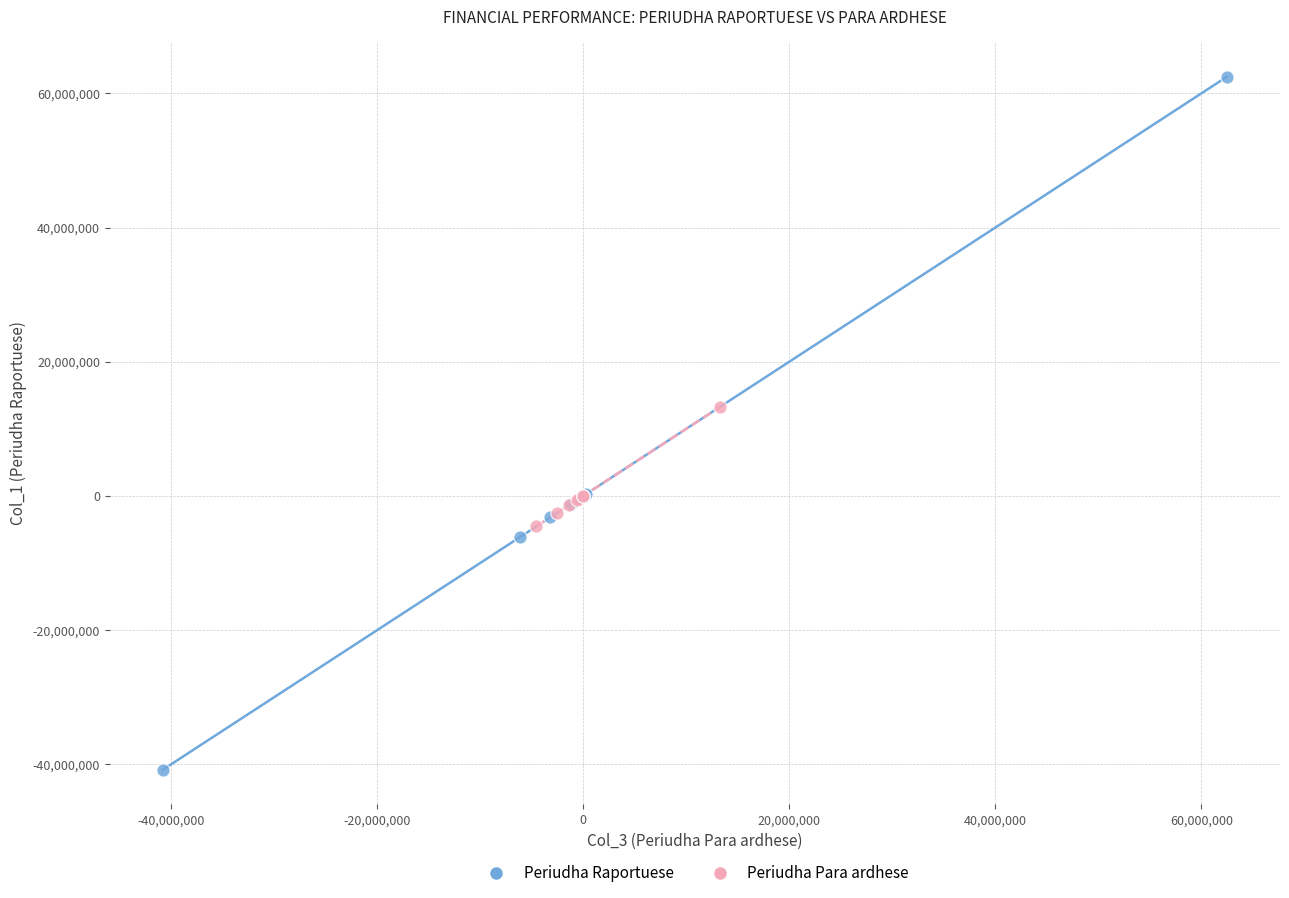

Which series contains the lowest Y value?

Periudha Raportuese